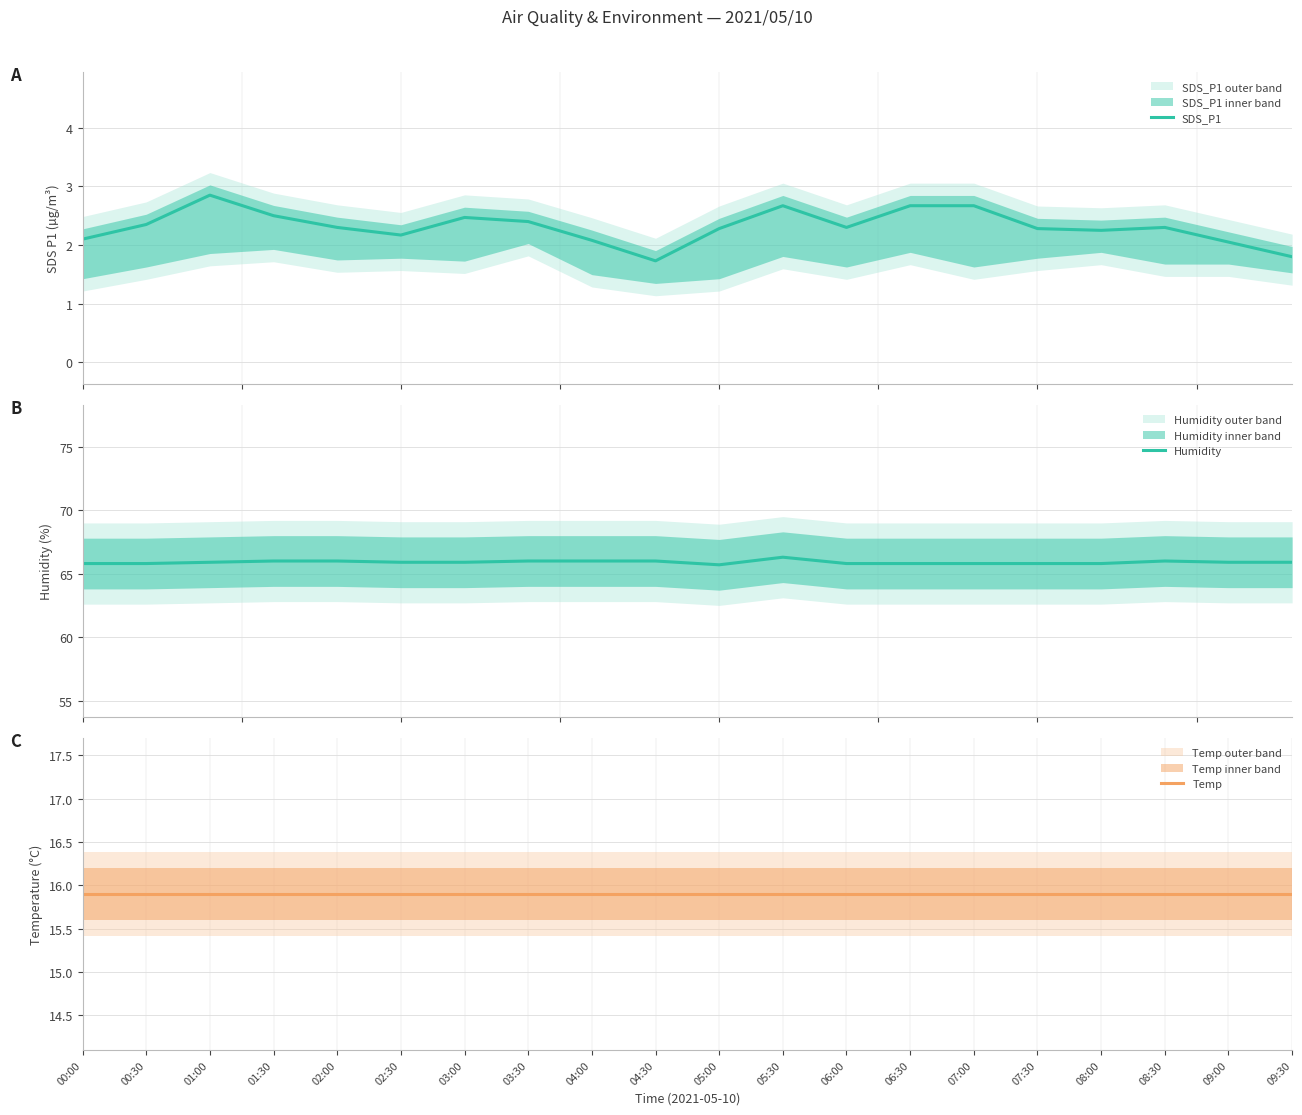

Rank the series at 02:00 from lowest to highest value.

SDS_P1, Temp, Humidity